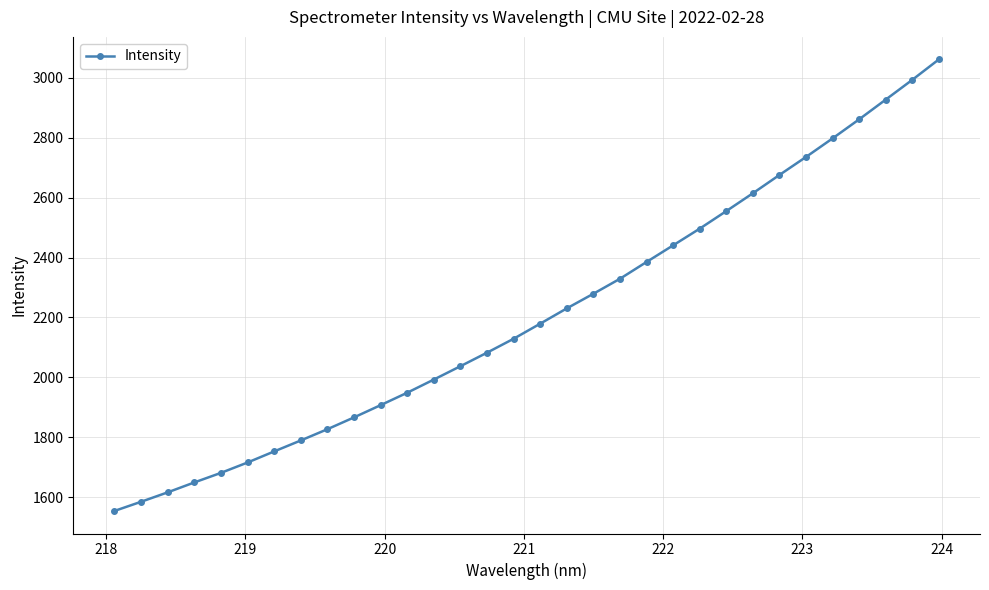

Does the chart have visible grid lines?

Yes